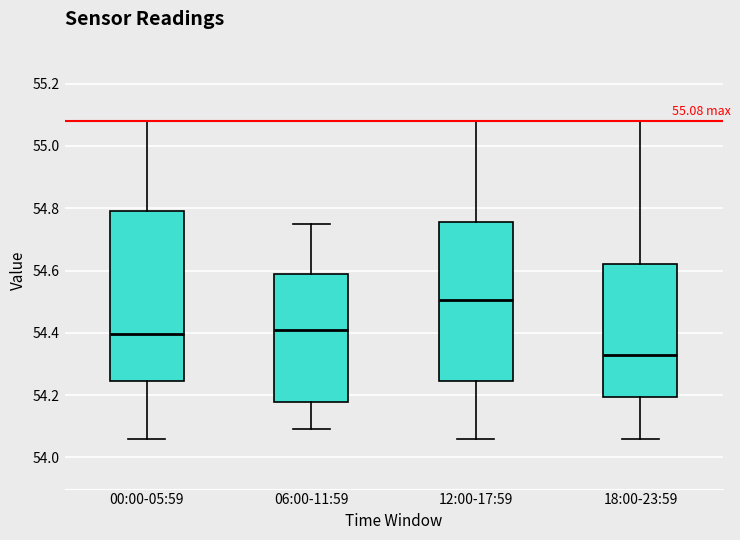

Which box has the highest median line?

12:00-17:59